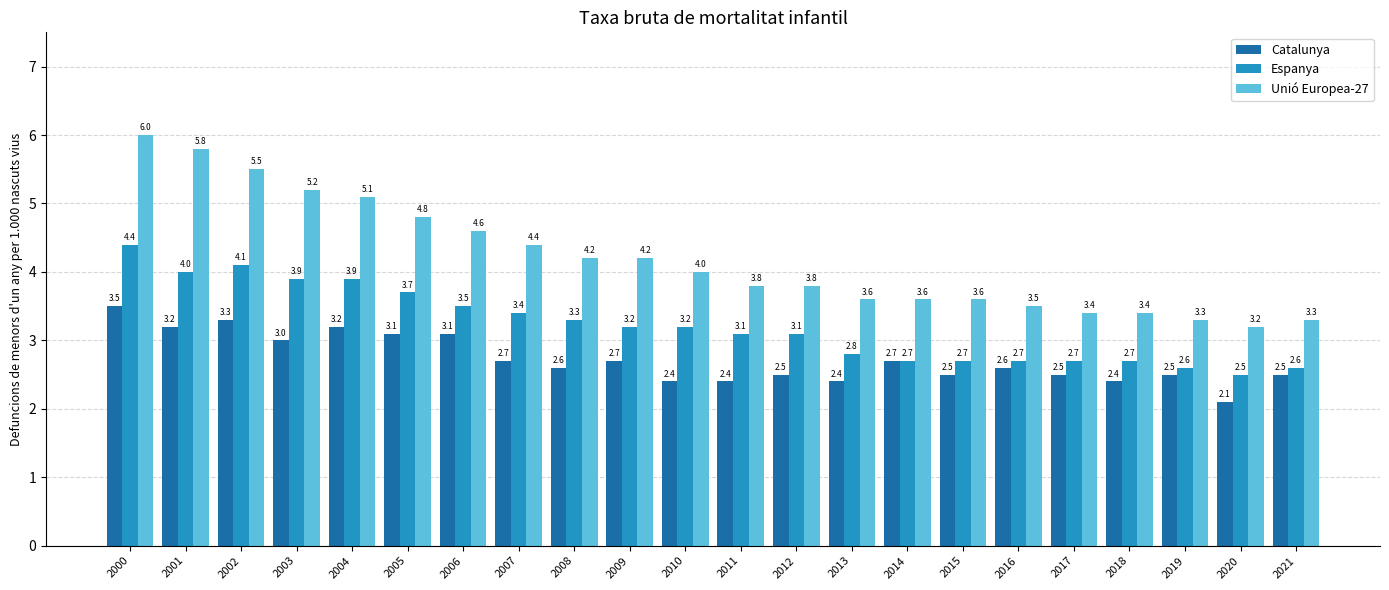

The value of Unió Europea-27 at 2020 is 1.7. True or false?

False